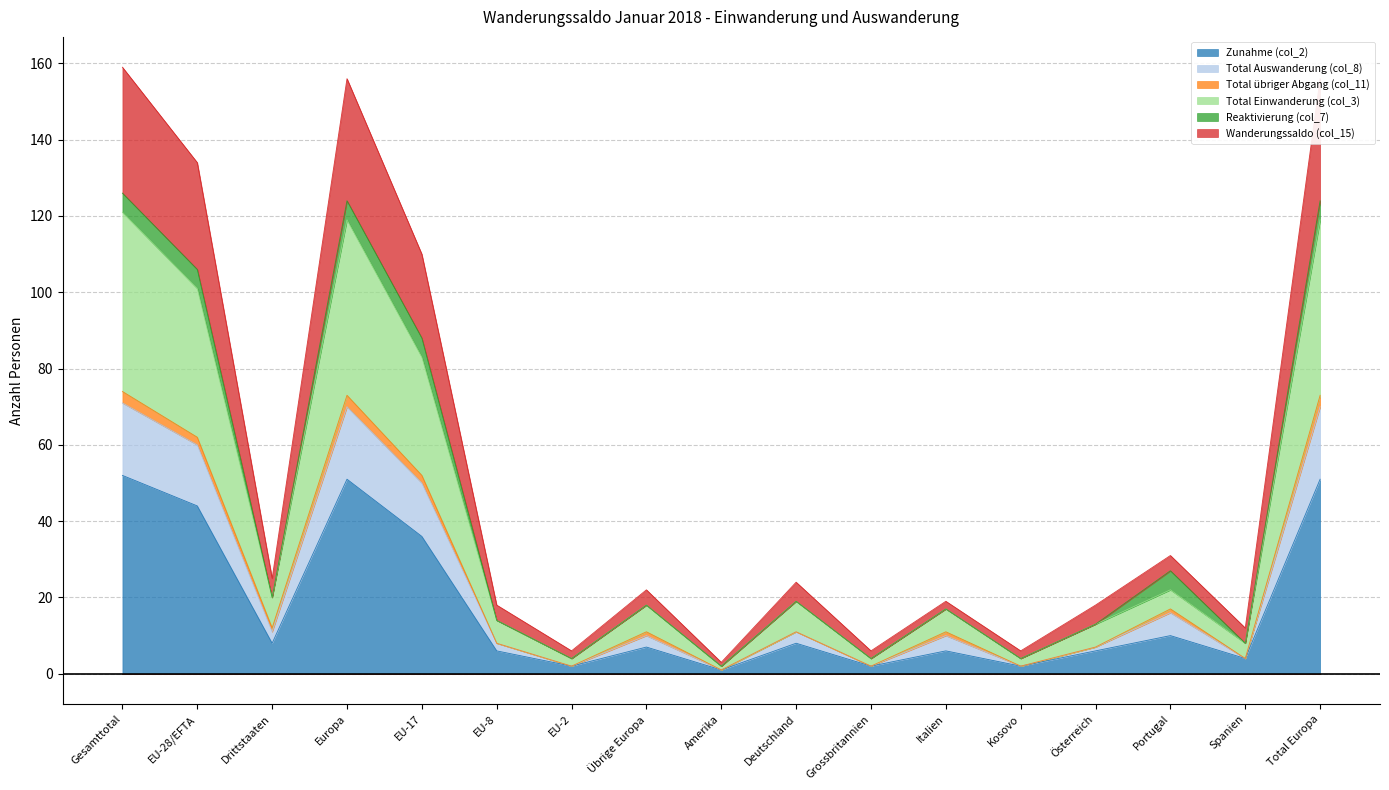

In Zunahme (col_2), how many points are lower than both neighbors (excluding endpoints)?

6